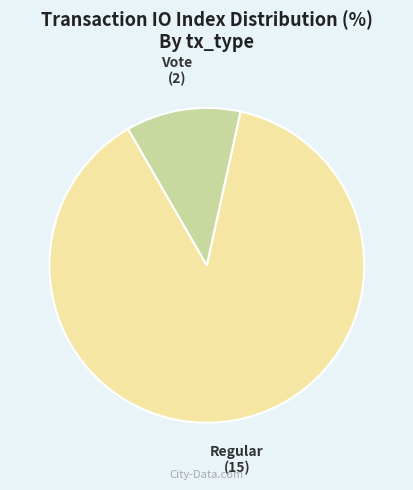

Is it true that Regular is 81% of the pie?

False